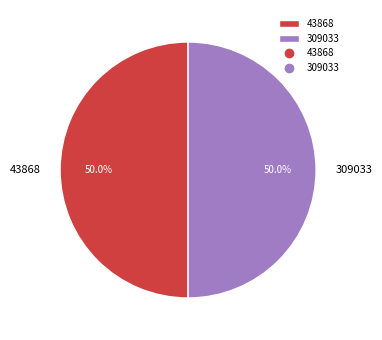

Is it true that 309033 is 50% of the pie?

True